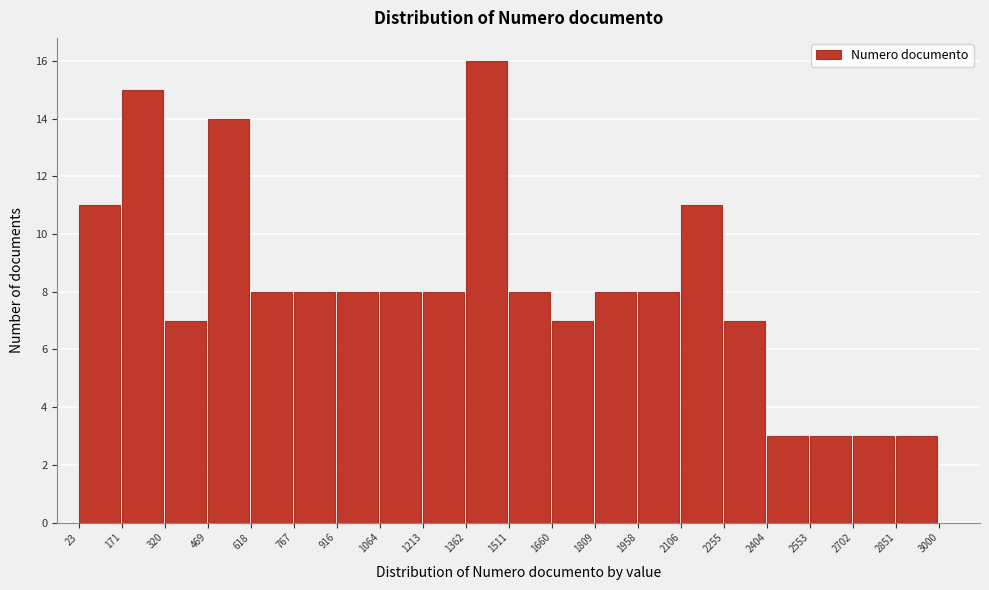

Which range on the x-axis has the tallest bar?

1362 to 1511